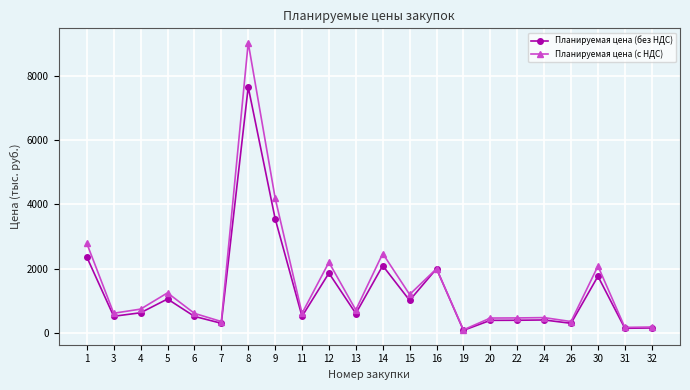

What is the highest value of the Планируемая цена (без НДС) series?

7644.5